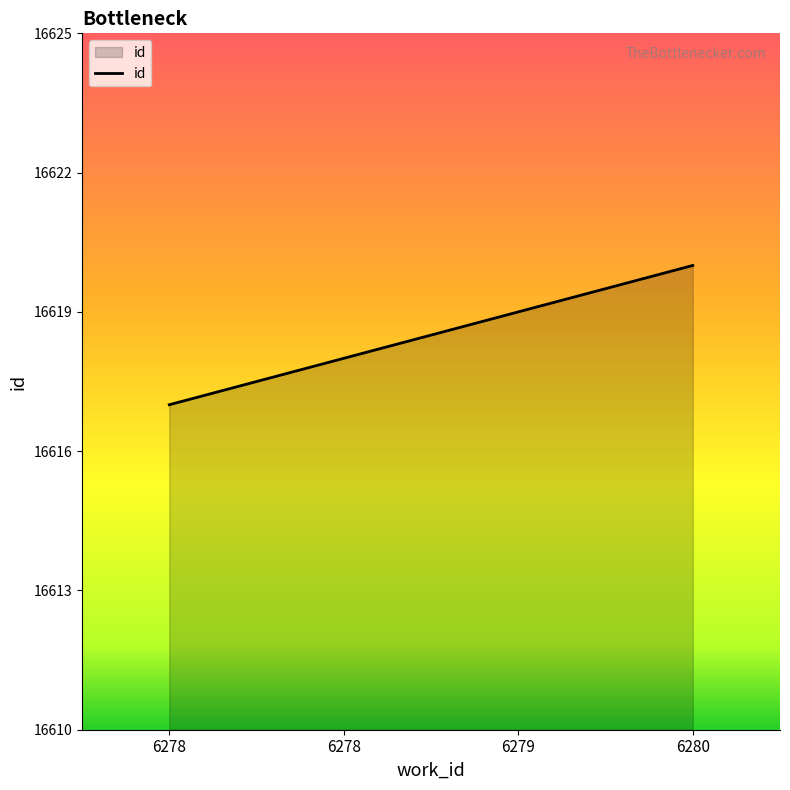

List the labels in order of value, smallest first.

6278, 6278, 6279, 6280